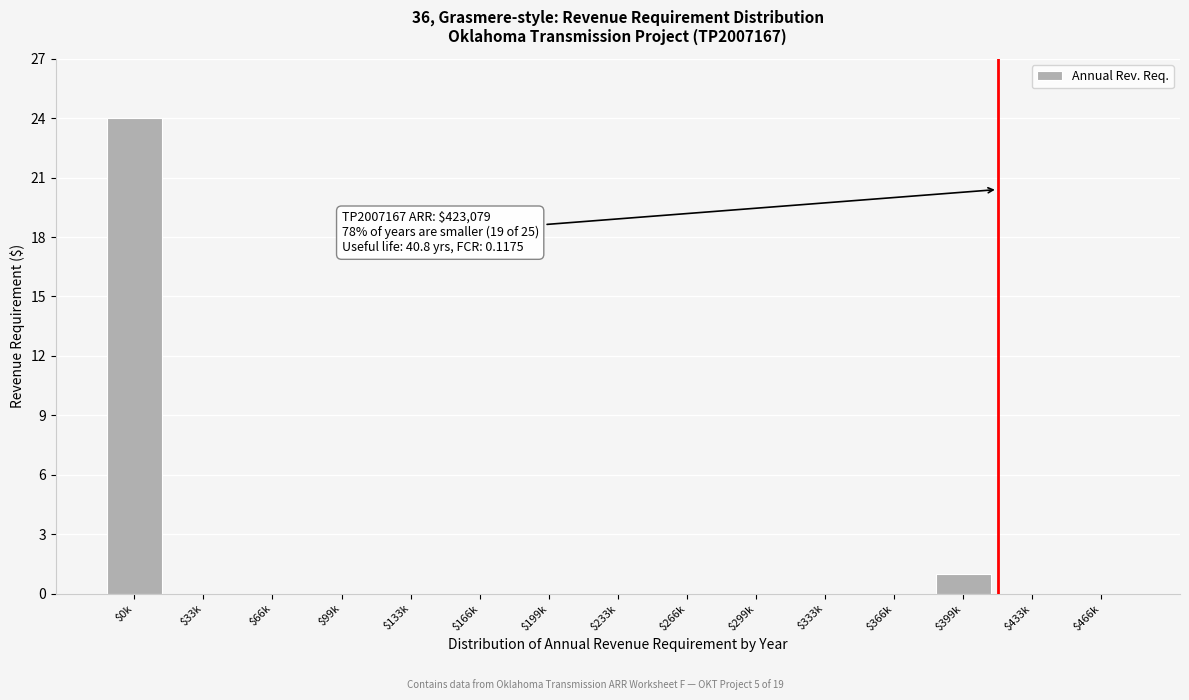

At which label is the value closest to 12?

$399k